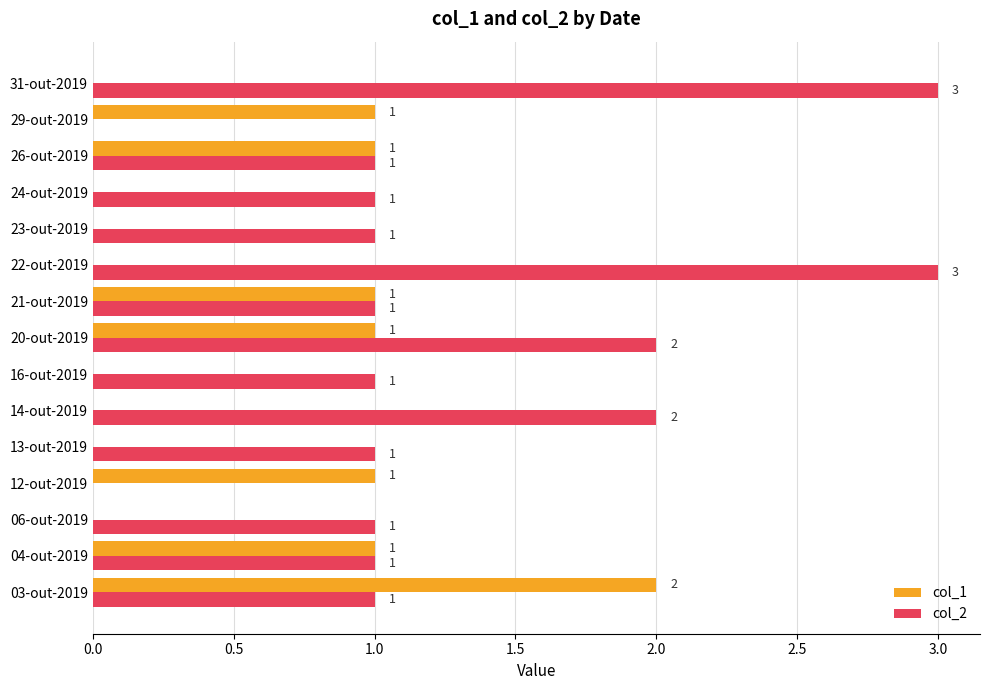

How many values in col_2 are above zero?

13